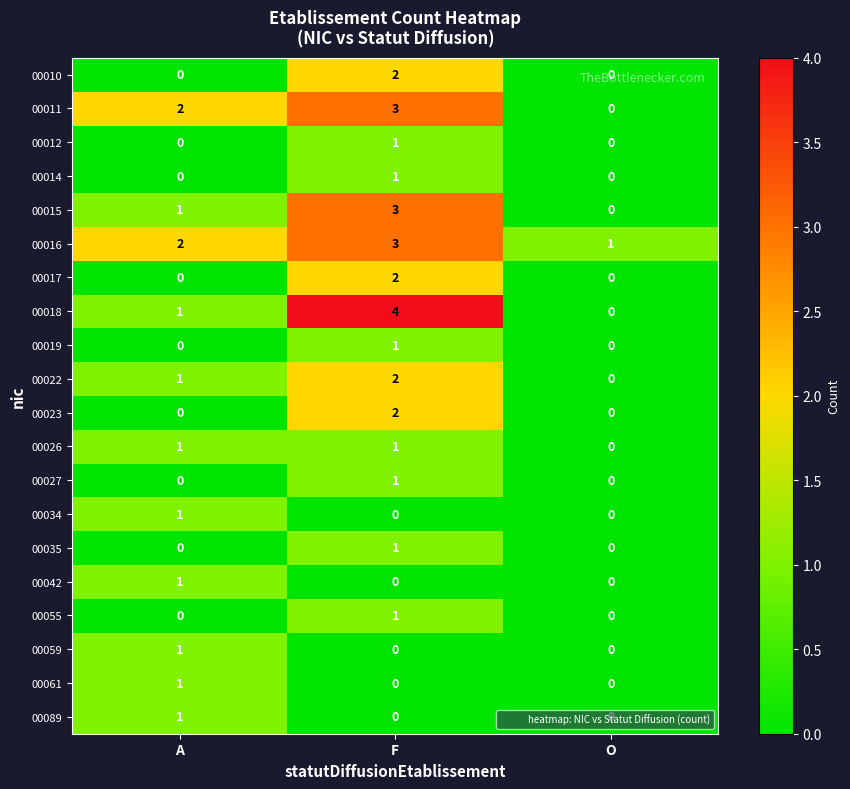

Is the value of 00061 at O greater than the value of 00034 at A?

No